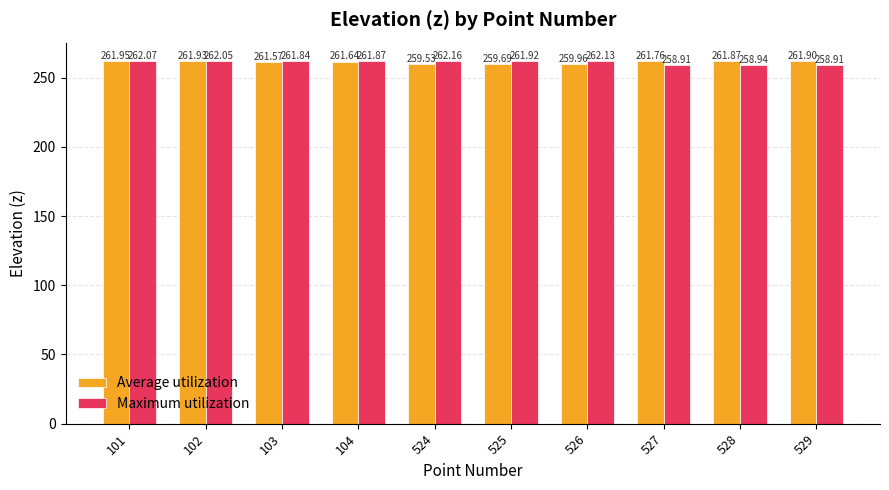

At which category does the chart reach its peak across all series?

524